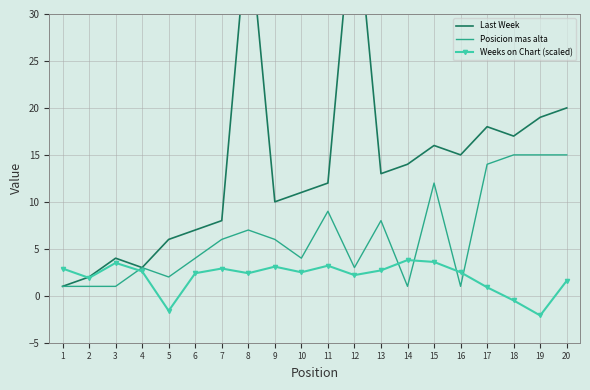

The Last Week series shows 21.0 at 14. True or false?

False